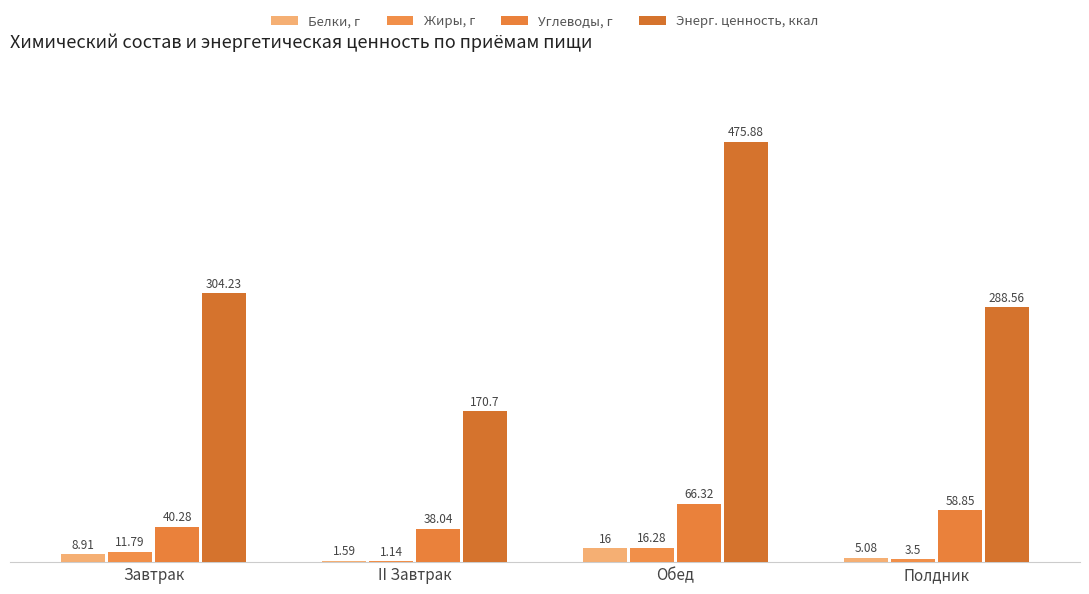

List the series in order of their peak value, highest first.

Энерг. ценность, ккал, Углеводы, г, Жиры, г, Белки, г